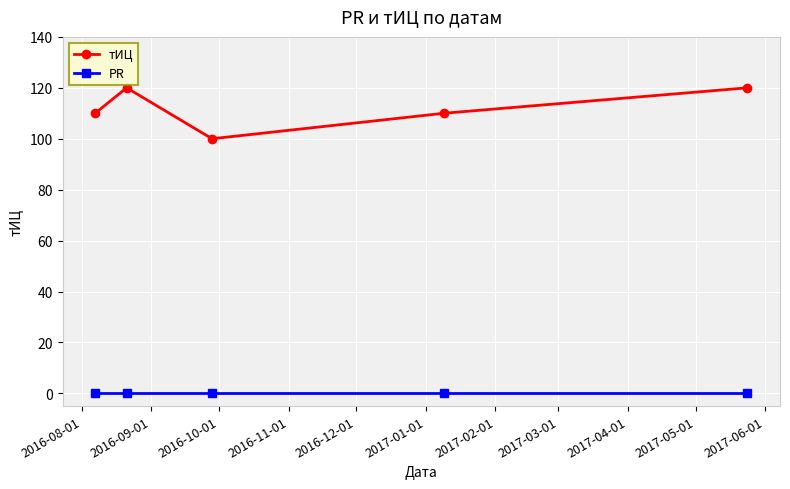

What is the maximum value shown in the chart?

120